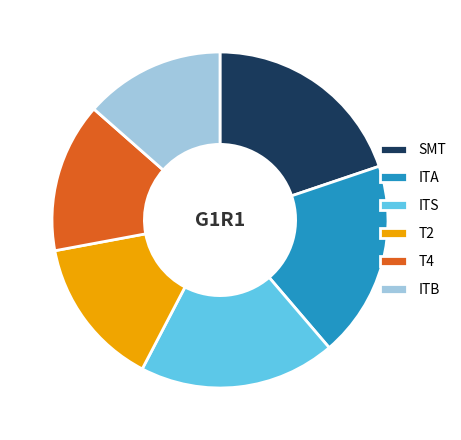

The T2 slice represents 7% of the pie. True or false?

False